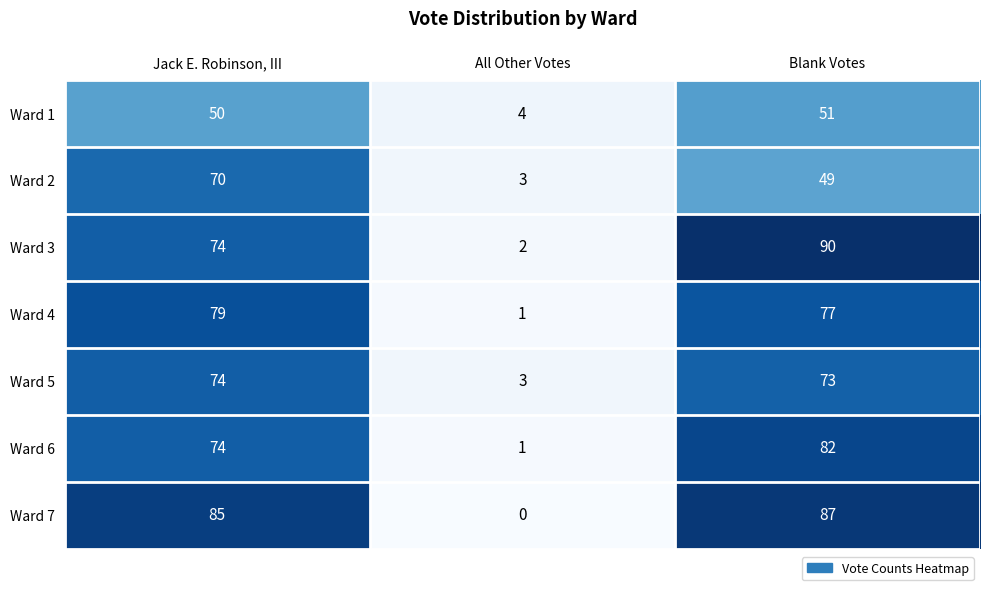

What value does the Ward 3 series have at Jack E. Robinson, III?

74